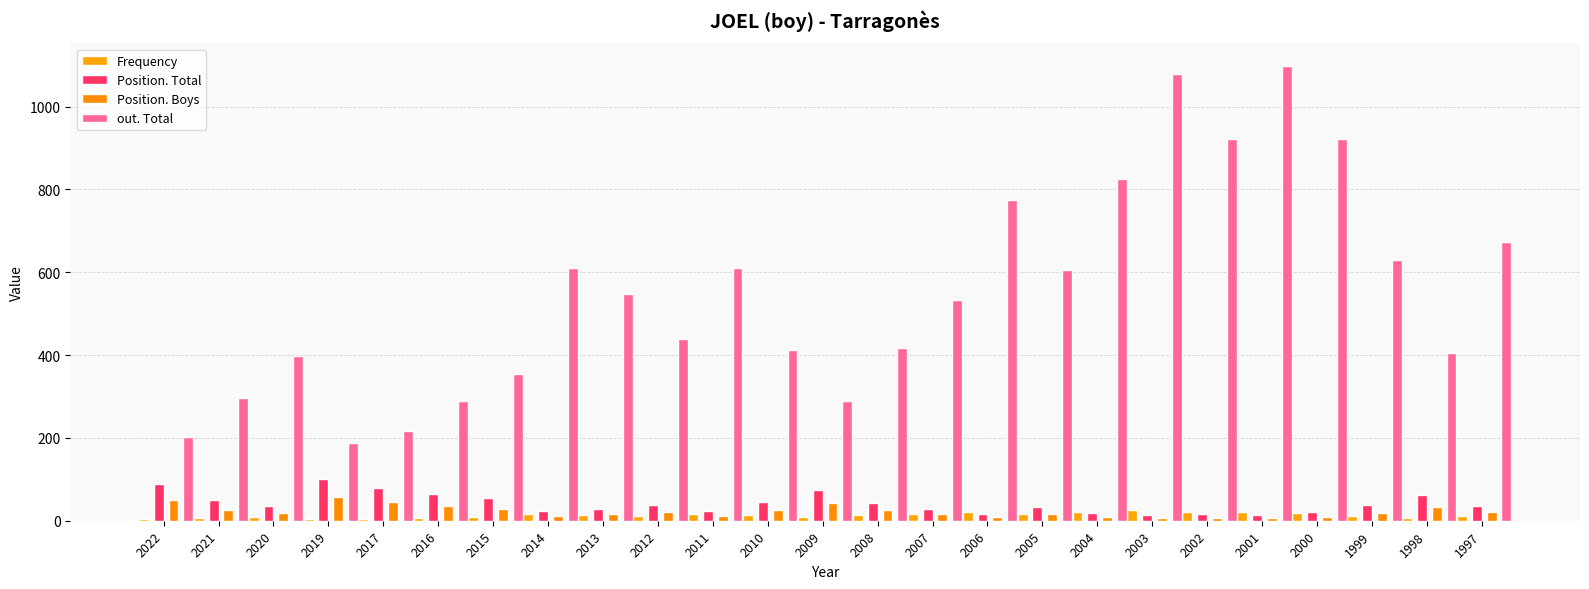

What is the smallest value displayed?

4